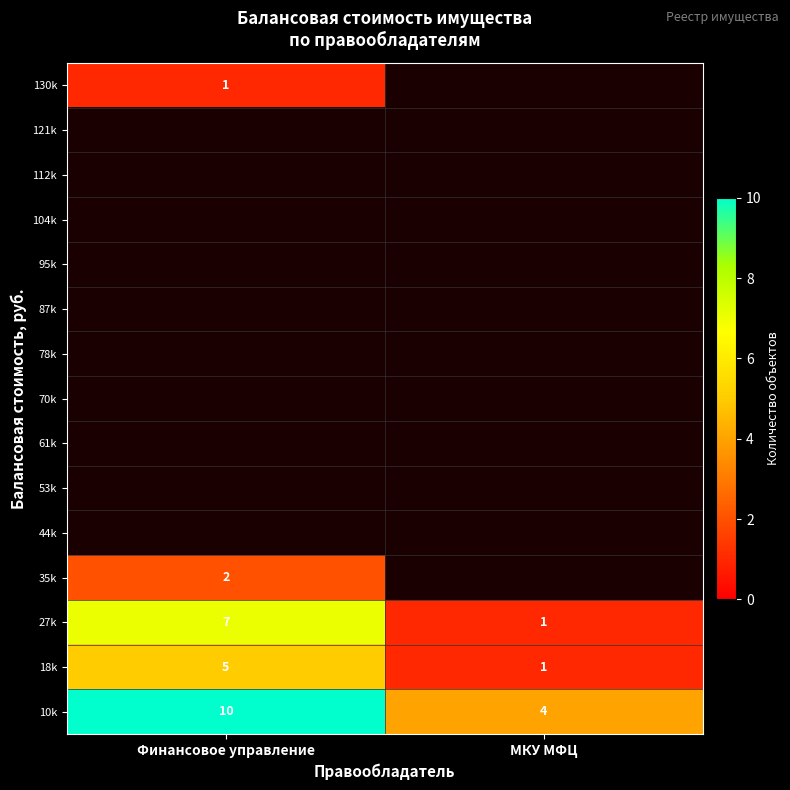

Which has a higher value, Финансовое управление or МКУ МФЦ?

Финансовое управление